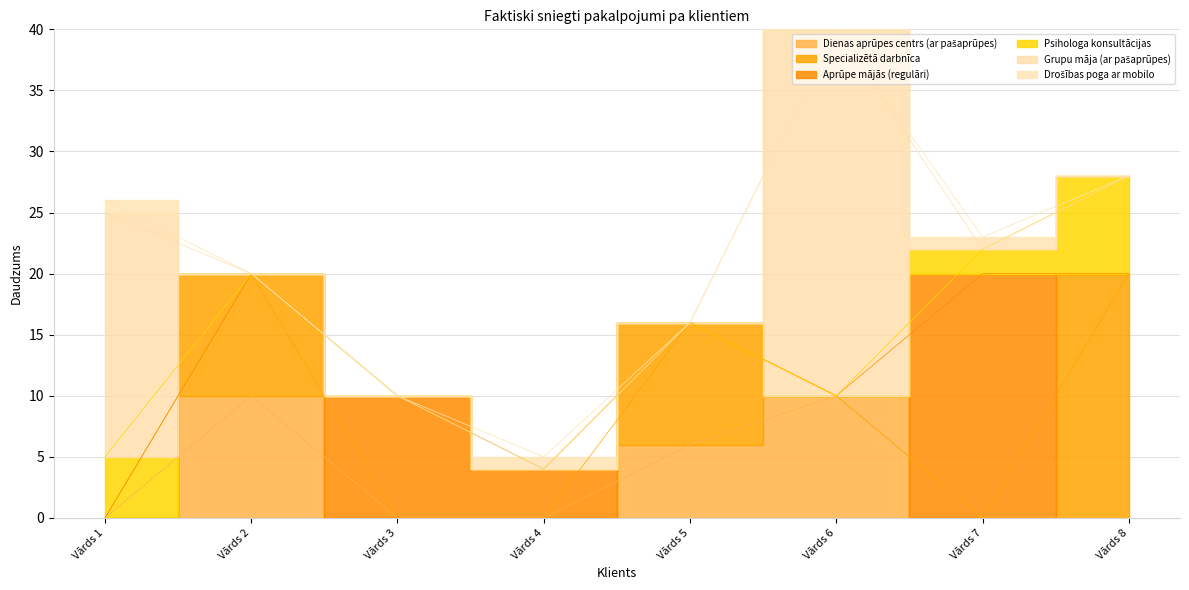

Does the chart have visible grid lines?

Yes